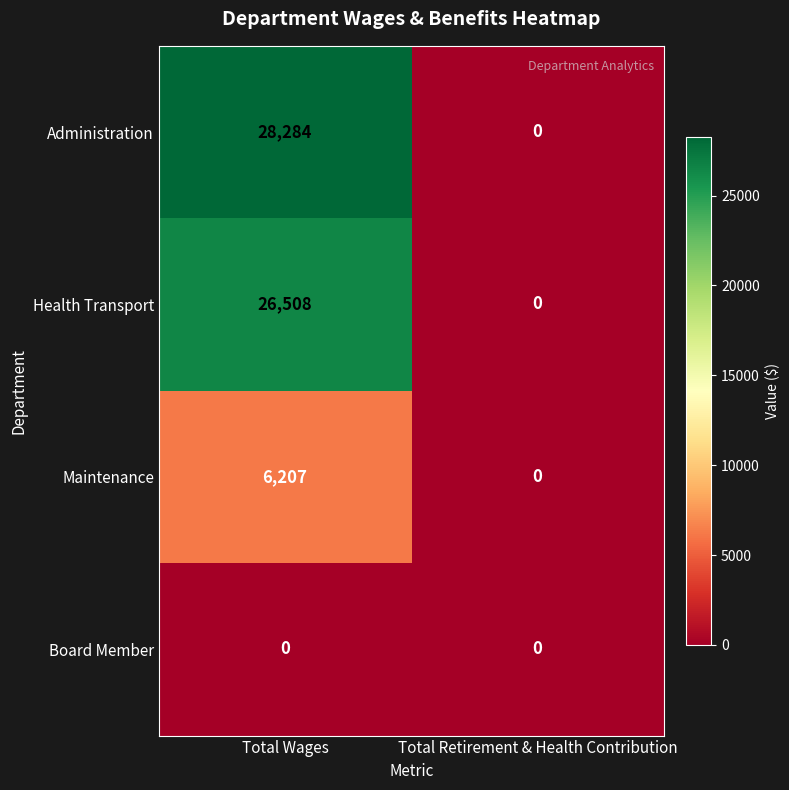

What is the average value of the Administration series?

14142